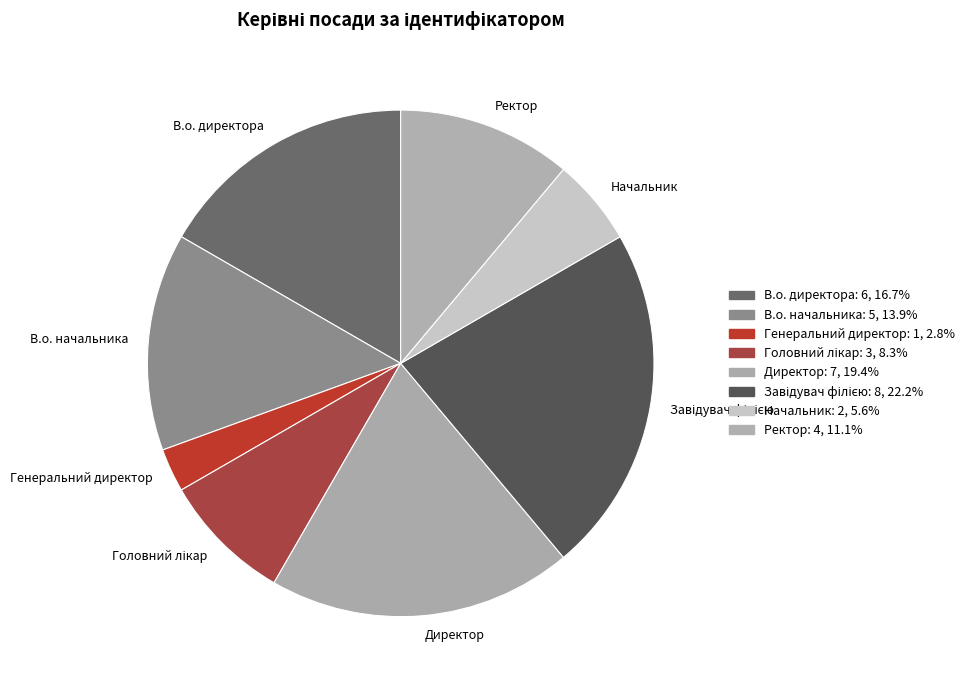

Combined, do В.о. начальника and В.о. директора account for over 50%?

No